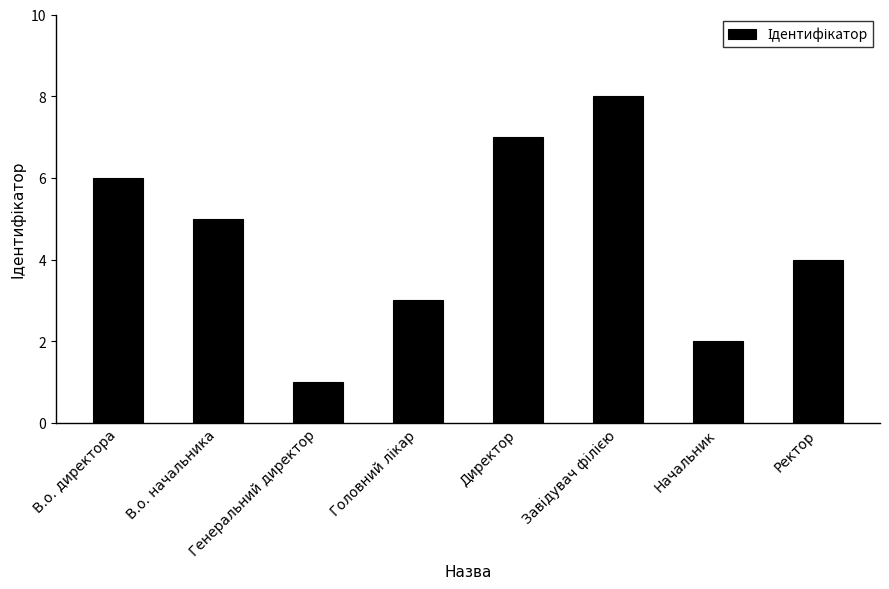

What is the label of the 1st bar from the left?

В.о. директора